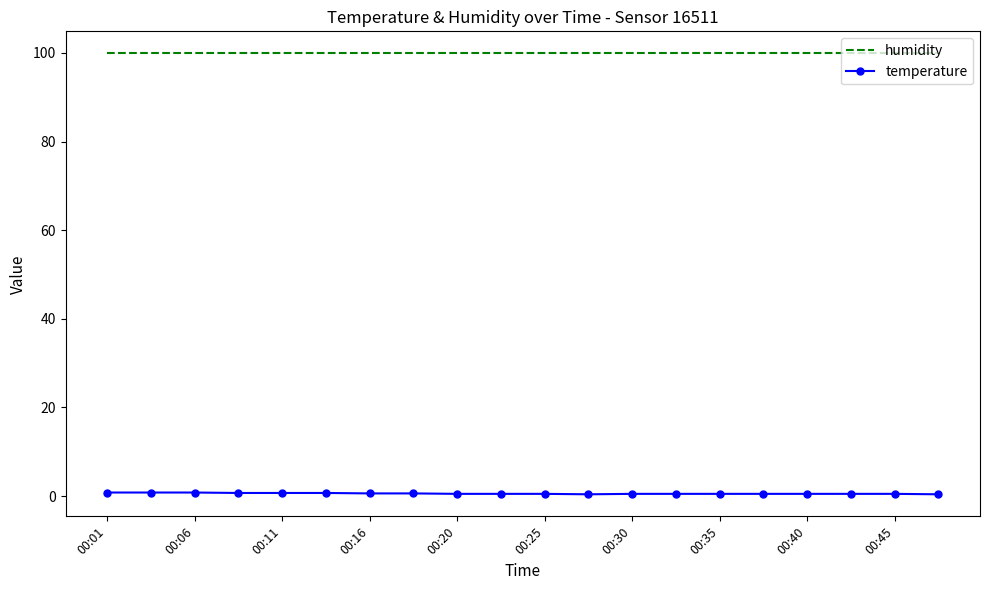

Which series has the widest spread of values?

temperature